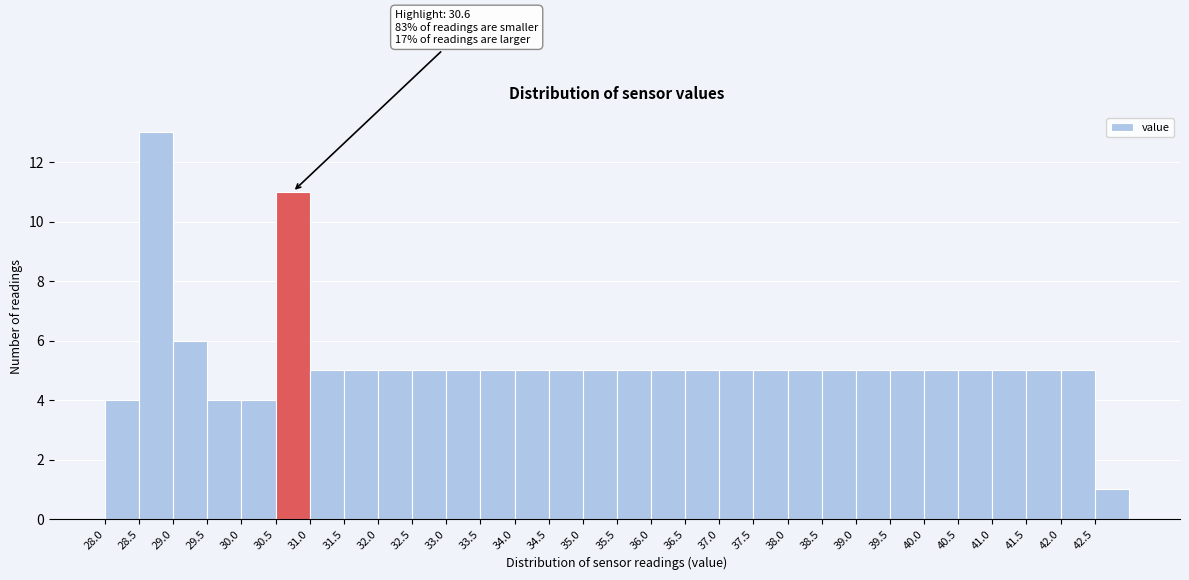

Which range on the x-axis has the tallest bar?

28.5 to 29.0